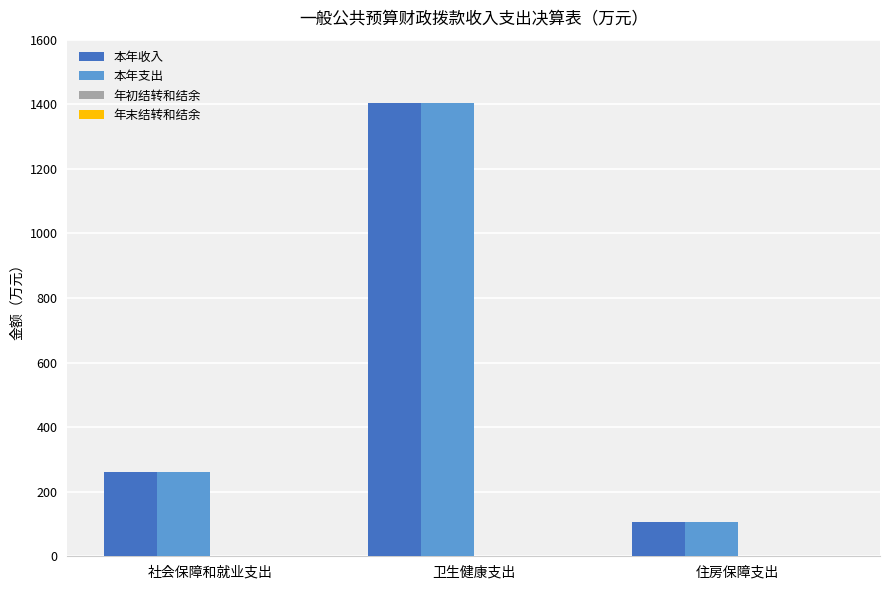

What is the sum of the 本年支出 values at 卫生健康支出 and 住房保障支出?

1511.9